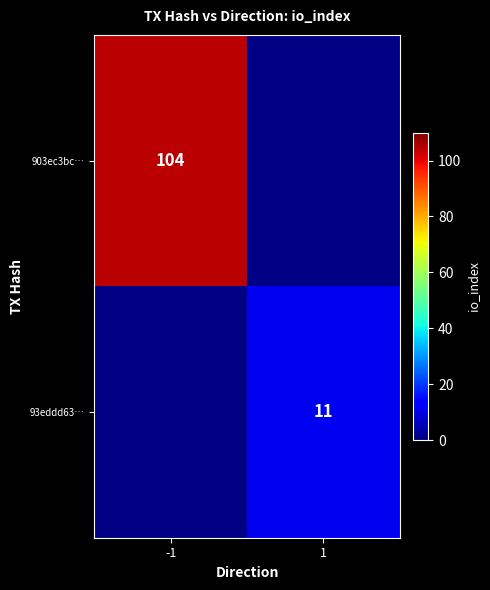

True or false: 93eddd63… has a value of 11.0 at 1.

True